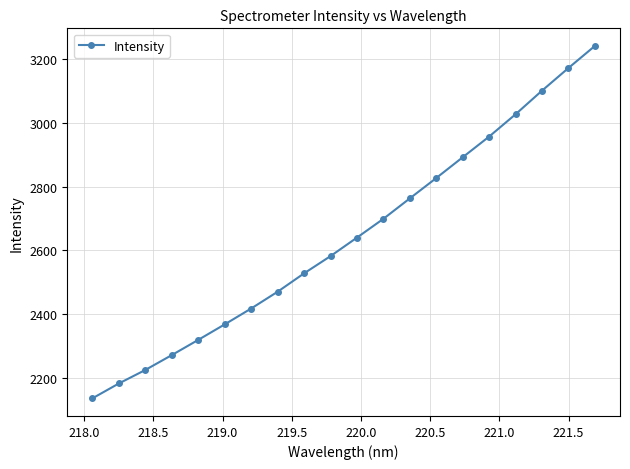

What is the difference between the maximum and minimum values?

1103.7